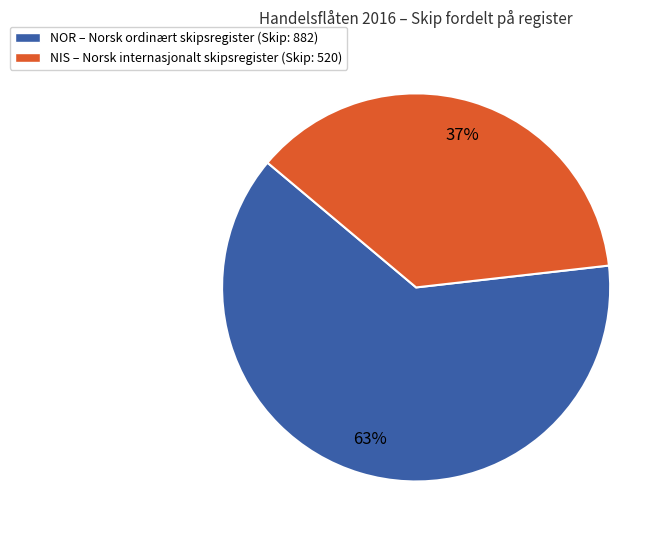

To the nearest percent, what is the difference between the largest and smallest slice percentages?

26%